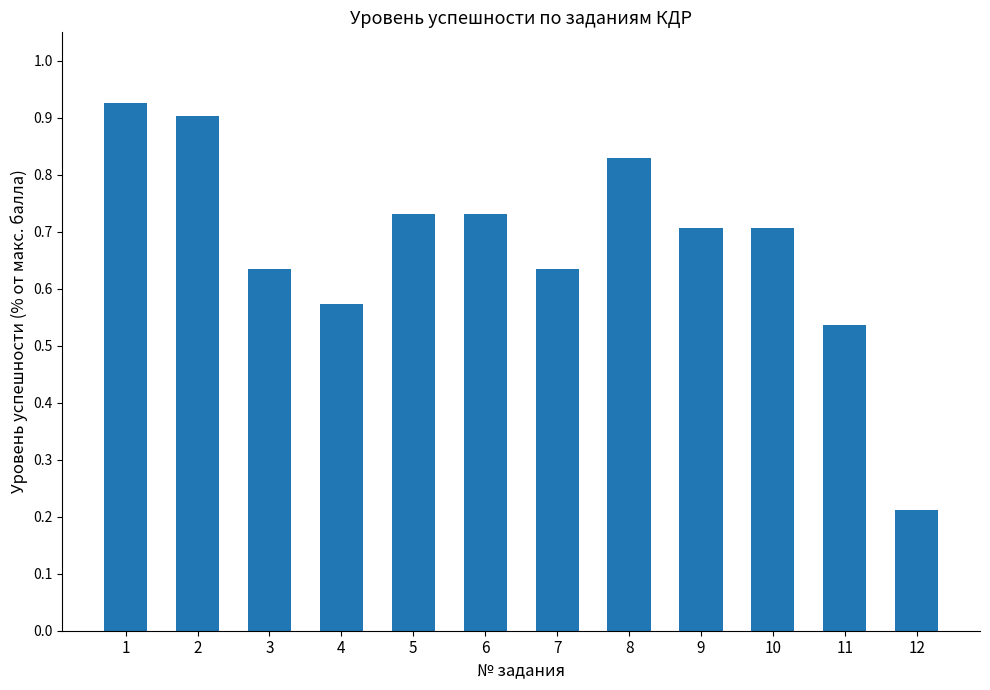

Which label corresponds to the smallest value in the chart?

12